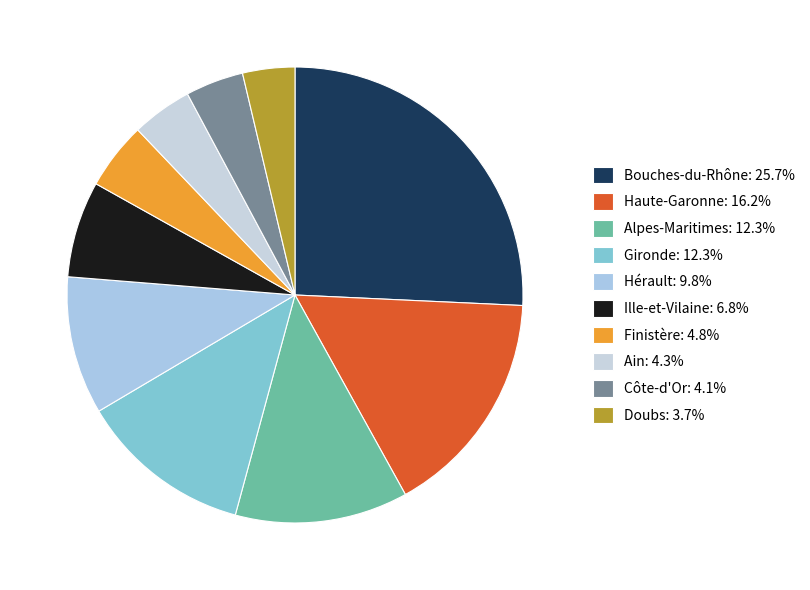

Which slice is the largest?

Bouches-du-Rhône